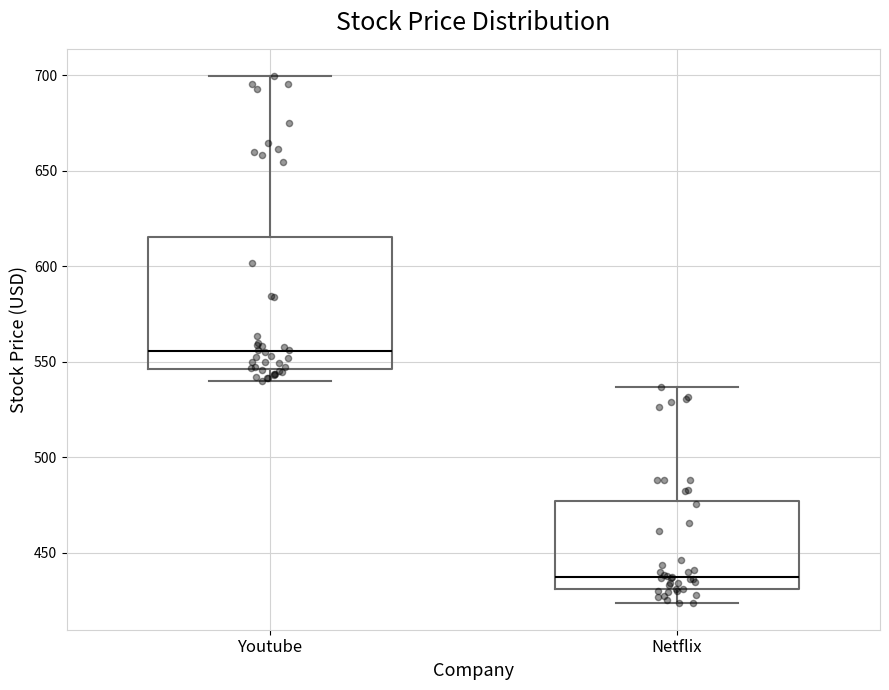

Reading left to right, read every box against the y-axis: the position of its median line, the range the box covers, and the ends of its whiskers. The values are not printed on the chart, so give them approximately, as read against the axis.

Youtube: median 555, box 545 to 615, whiskers 540 to 700
Netflix: median 440, box 430 to 475, whiskers 425 to 535